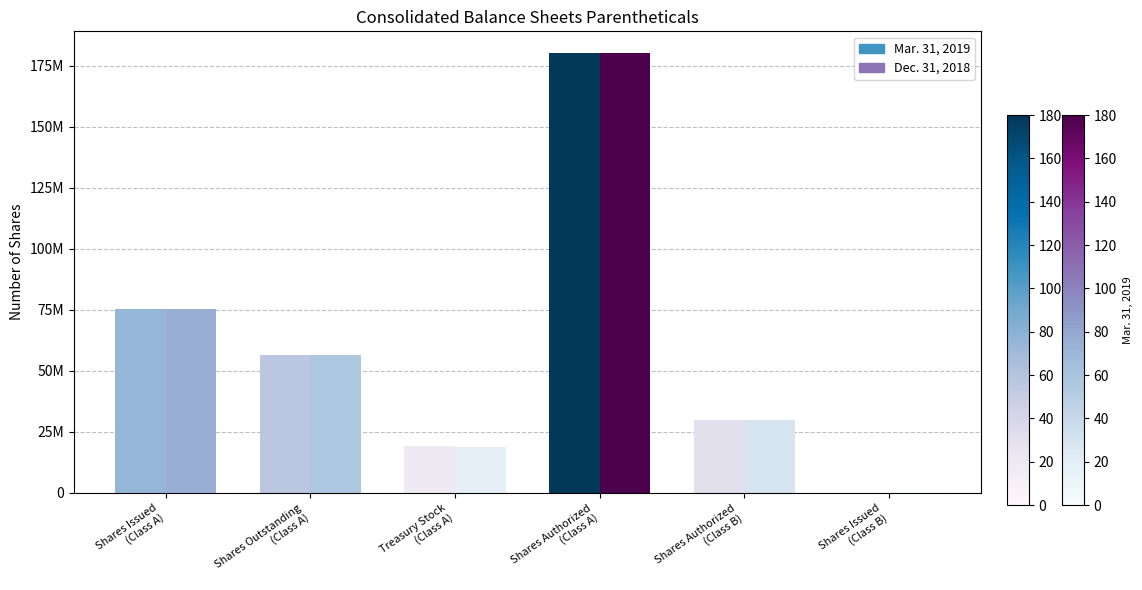

What is the difference between the highest and lowest values at Shares Issued
(Class A)?

264732